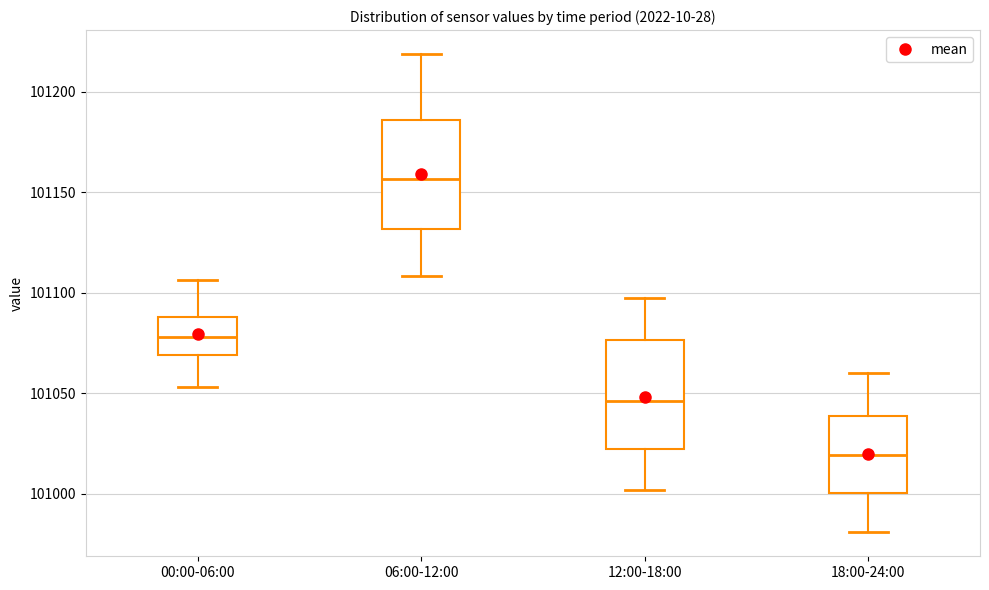

Which box has the highest median line?

06:00-12:00